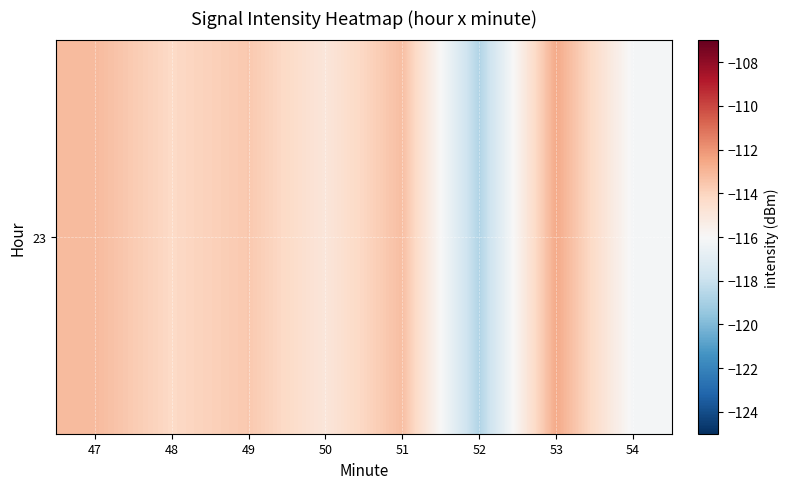

Where does the data first go above -113?

53